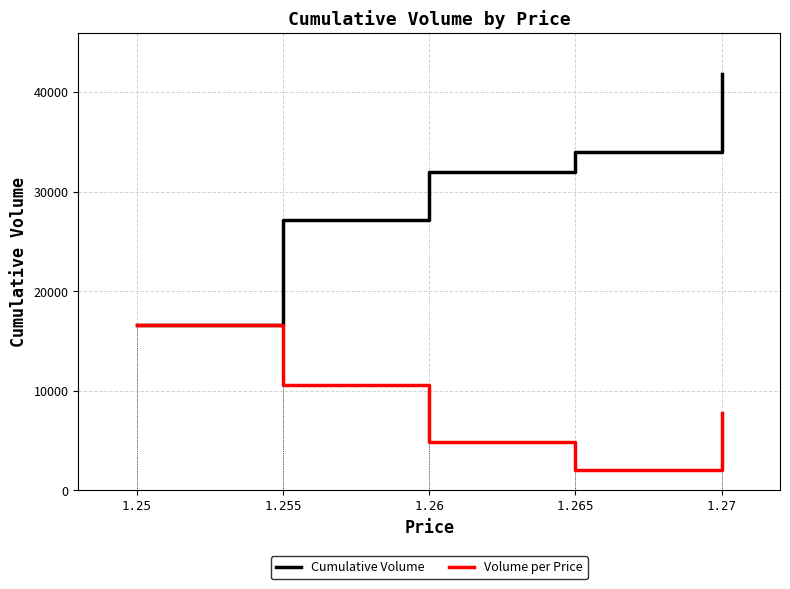

Which series has the largest range (max minus min)?

Cumulative Volume